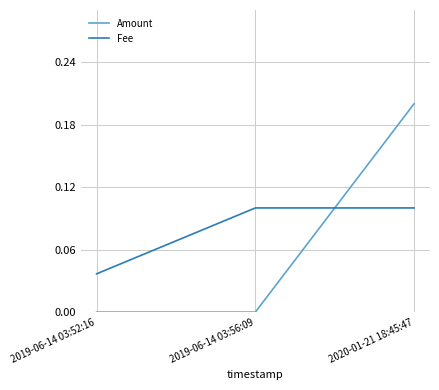

True or false: Amount has a value of 0.2 at 2020-01-21 18:45:47.

True